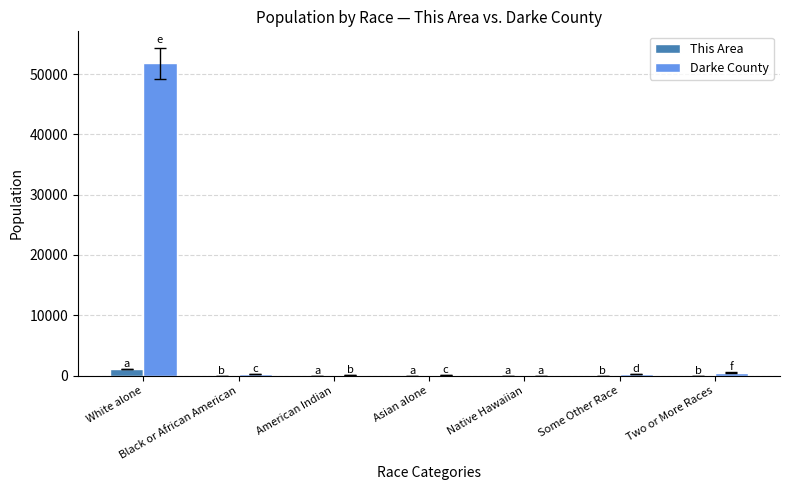

At which category does the chart reach its peak across all series?

White alone